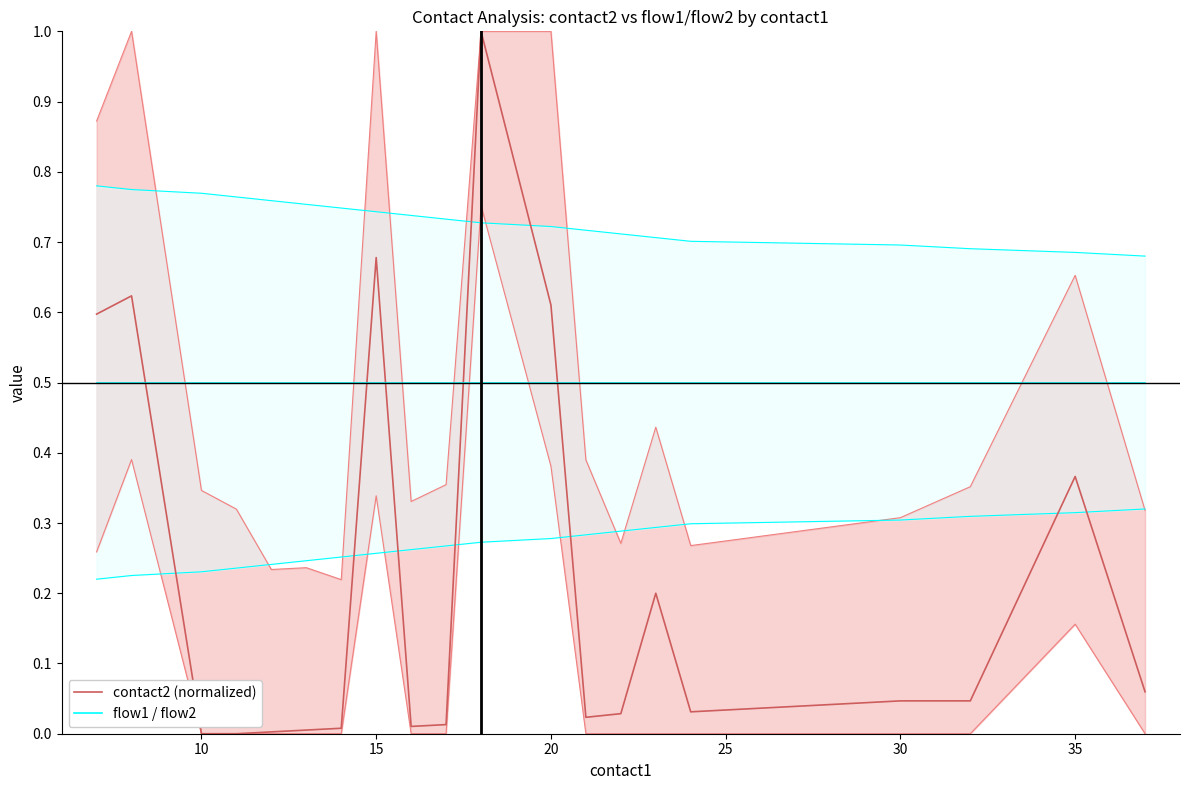

Is this an area chart (filled region under the line)?

No